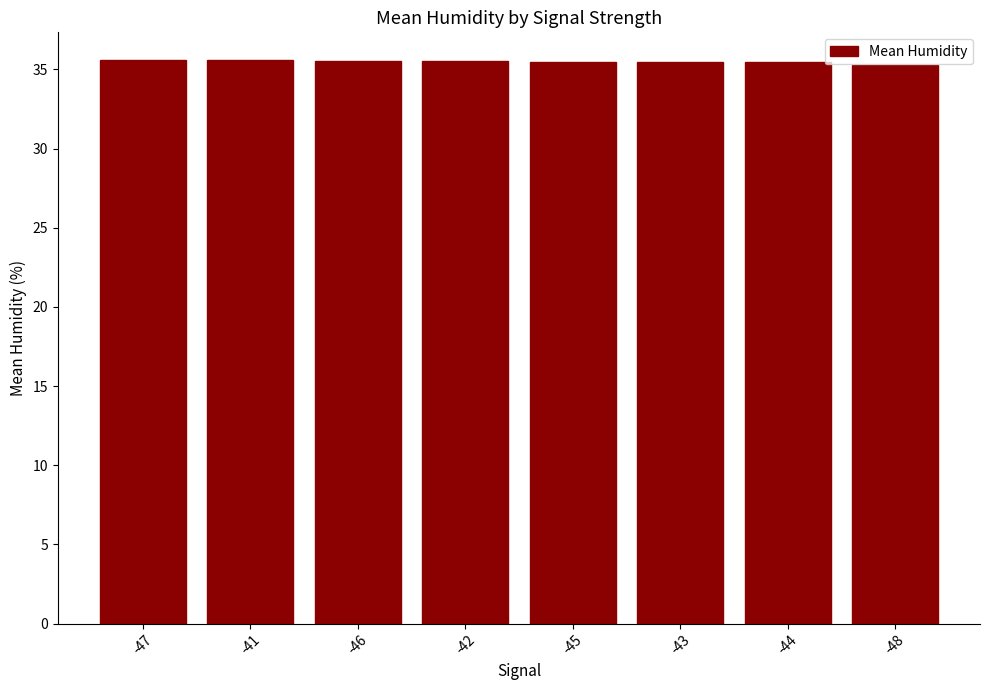

What is the minimum value shown in the chart?

35.3